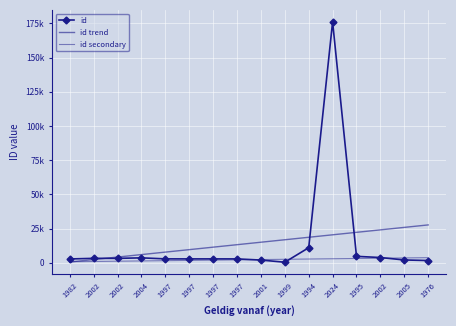

How many times do id and id secondary cross each other?

3